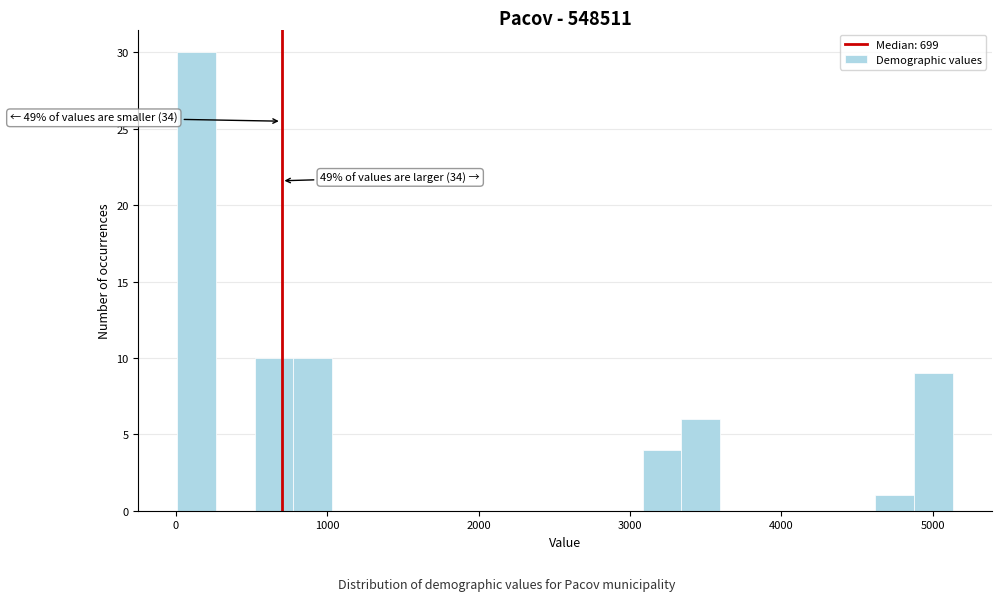

Read against the x-axis, roughly where is the centre of the tallest bar?

100